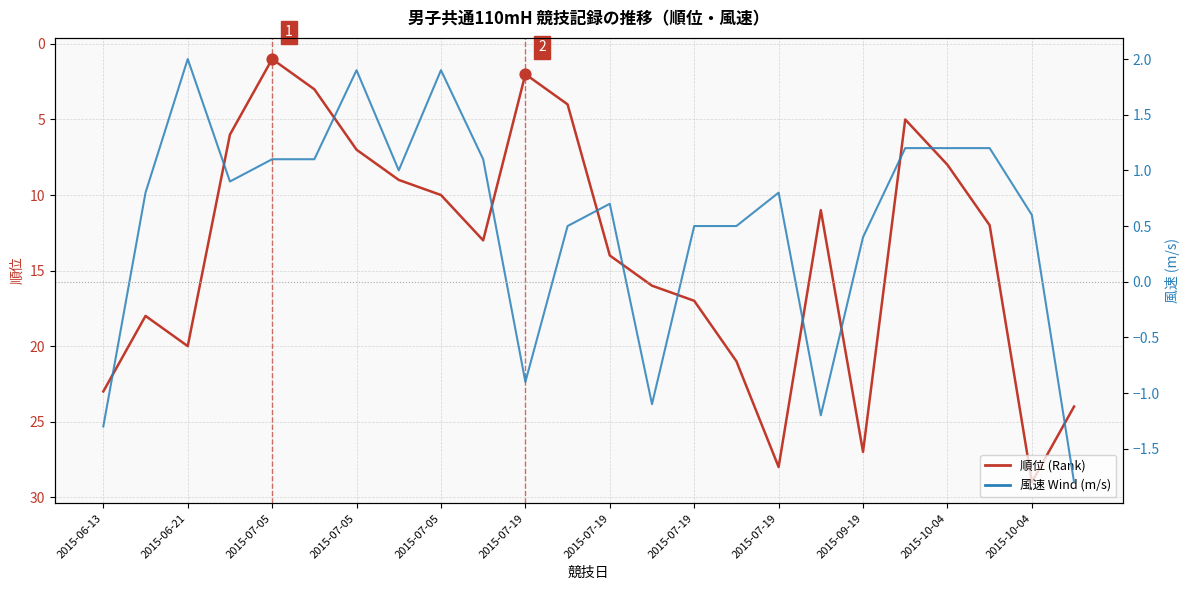

What are all the series names shown in the legend?

順位 (Rank), 風速 Wind (m/s)